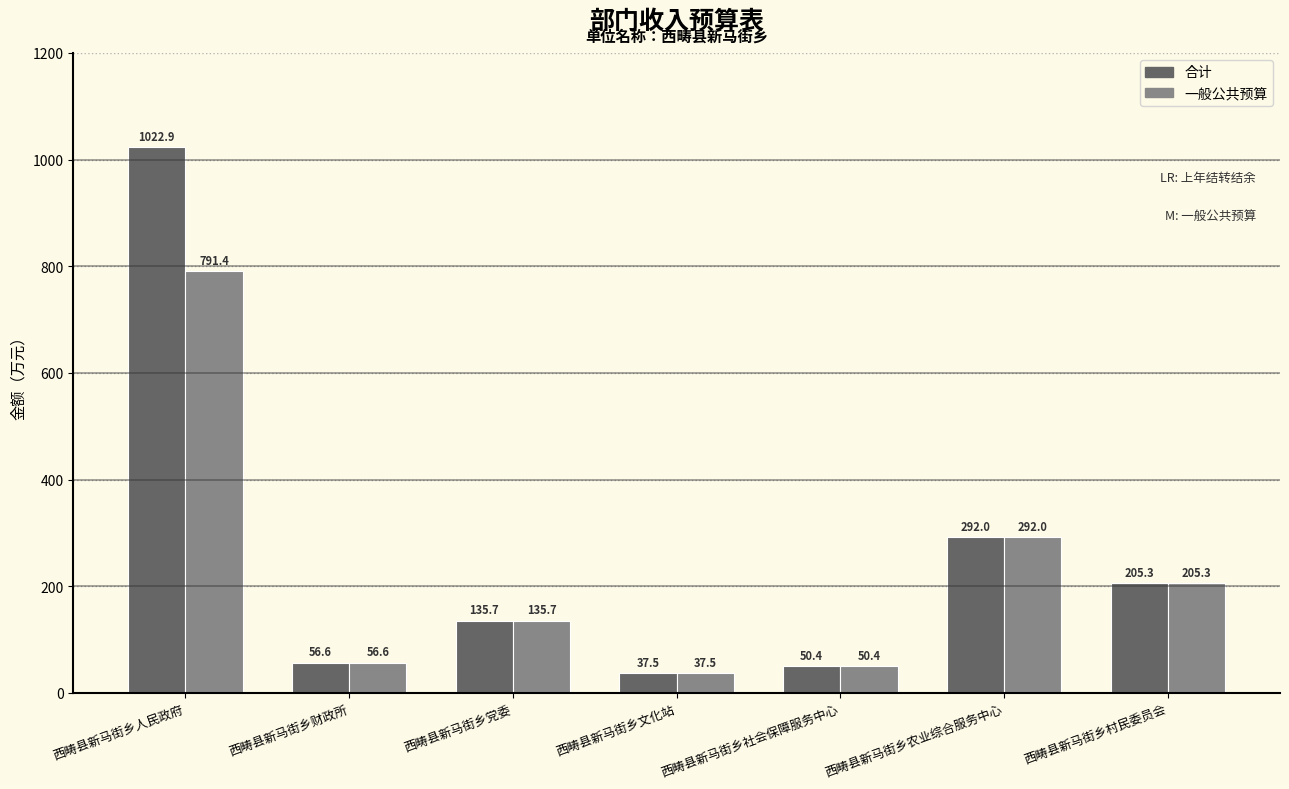

Between 西畴县新马街乡人民政府 and 西畴县新马街乡社会保障服务中心, which series saw the biggest shift?

合计